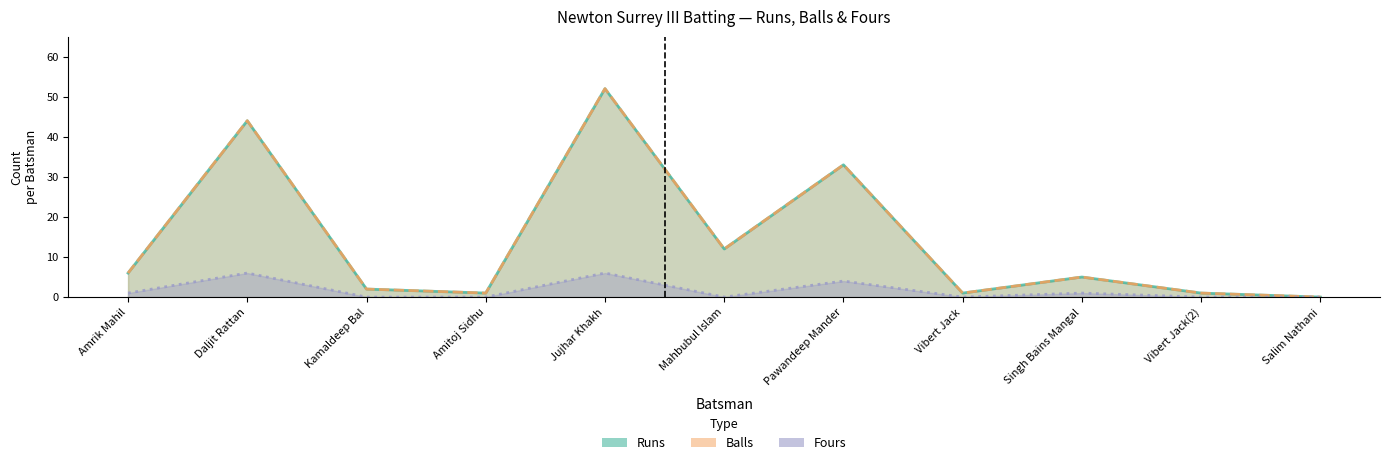

Which series has the largest range (max minus min)?

Runs